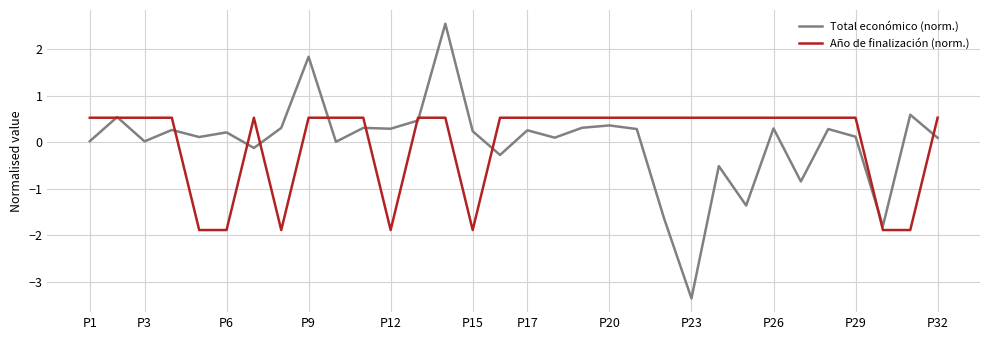

What is the maximum value for Total económico (norm.)?

2.6